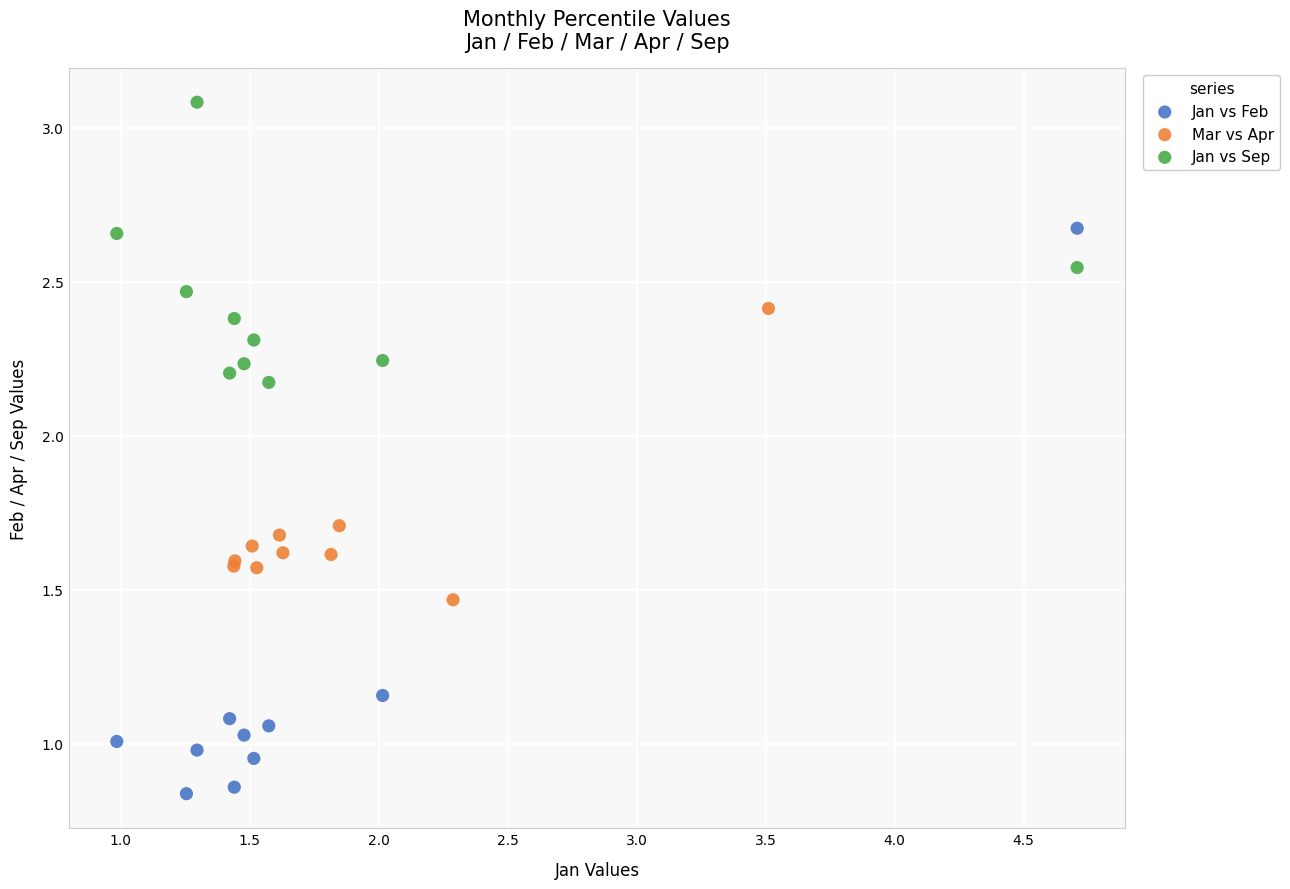

Which series reaches the maximum Y coordinate?

Jan vs Sep